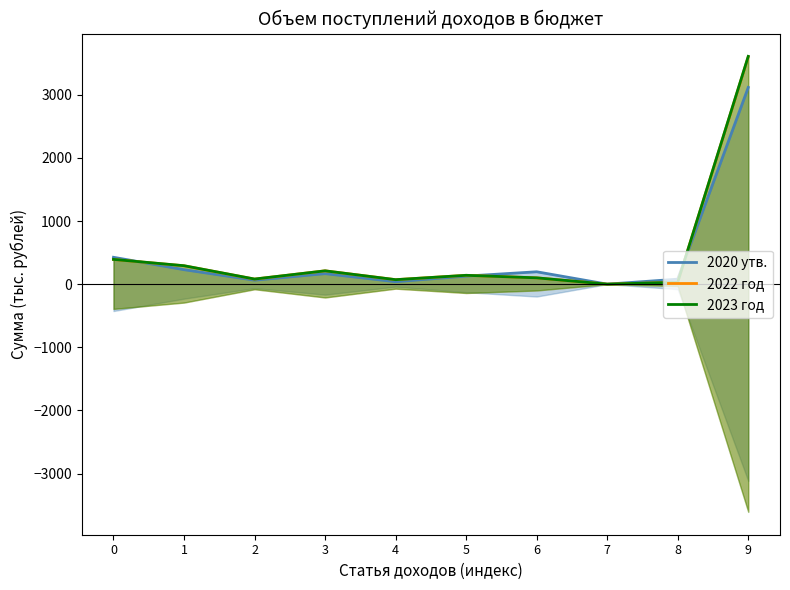

List the labels in order of 2020 утв. value, smallest first.

7, 4, 2, 8, 5, 3, 6, 1, 0, 9